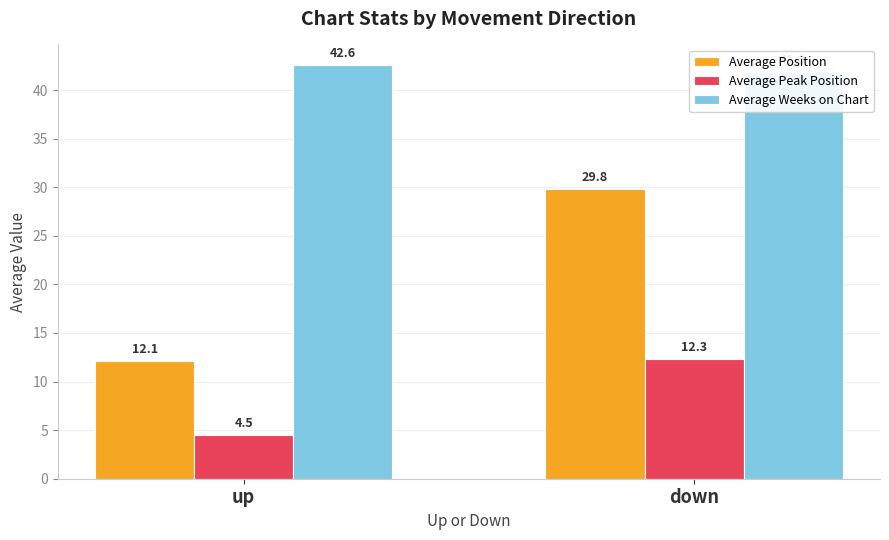

List the series in order of their peak value, lowest first.

Average Peak Position, Average Position, Average Weeks on Chart